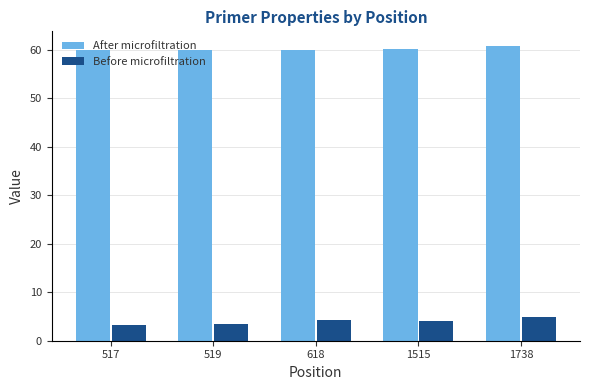

What is the sum of the Before microfiltration values at 618 and 1515?

8.4